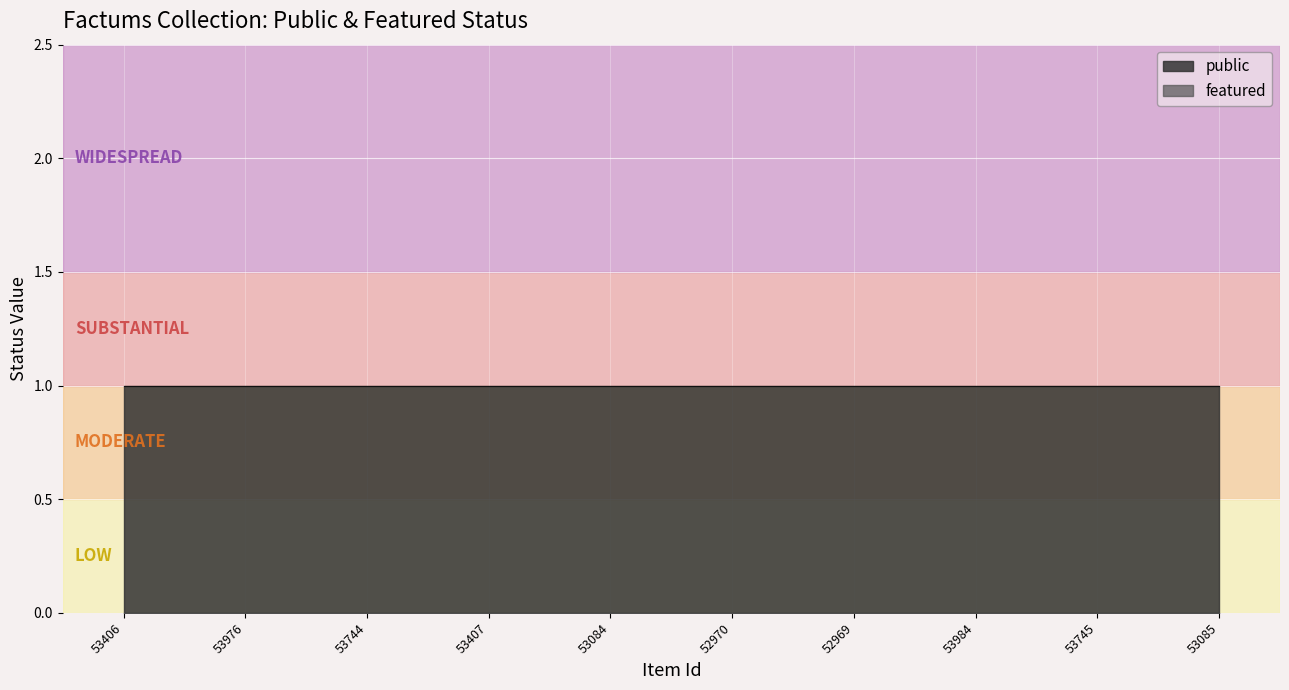

Reading right to left, list all the values displayed in this chart.

public: 1	1	1	1	1	1	1	1	1	1
featured: 0	0	0	0	0	0	0	0	0	0